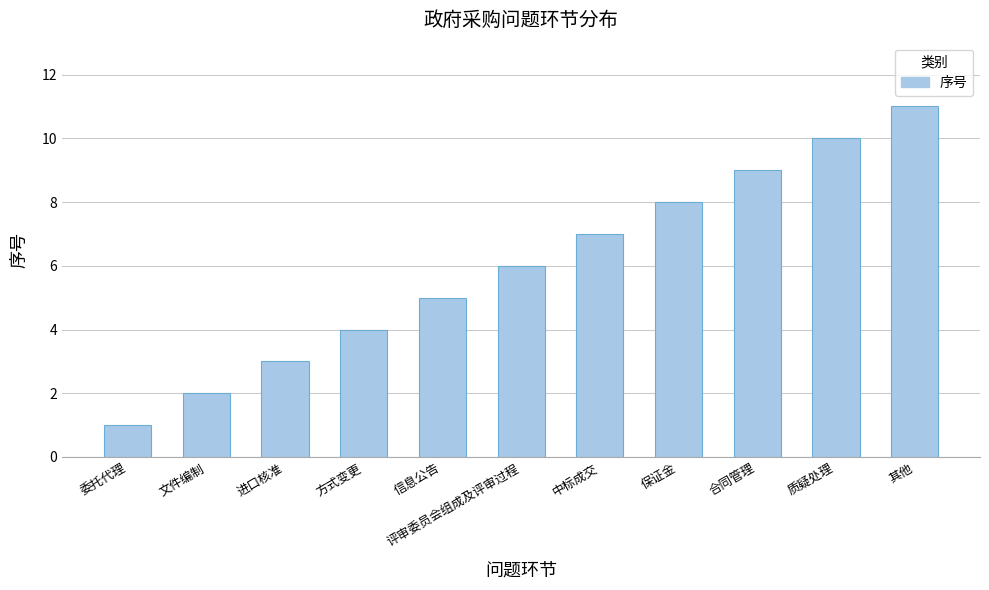

How many values are between 3 and 9?

7